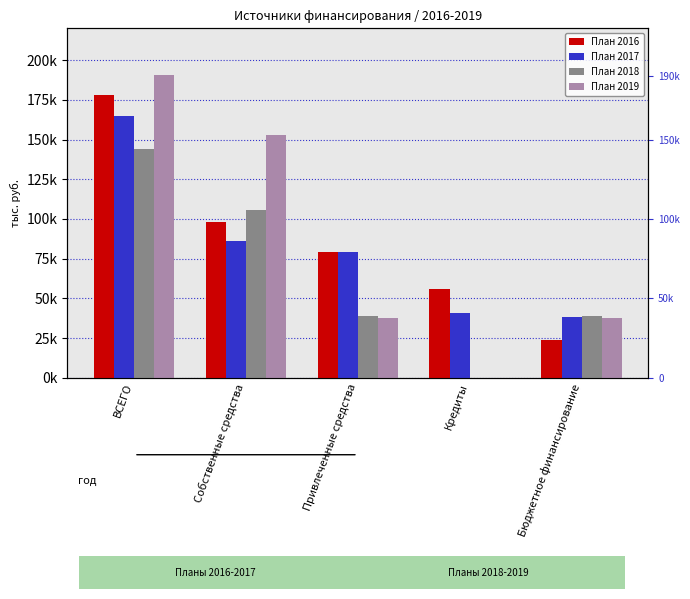

What is the difference between the maximum and minimum values in the План 2018 series?

144082.3